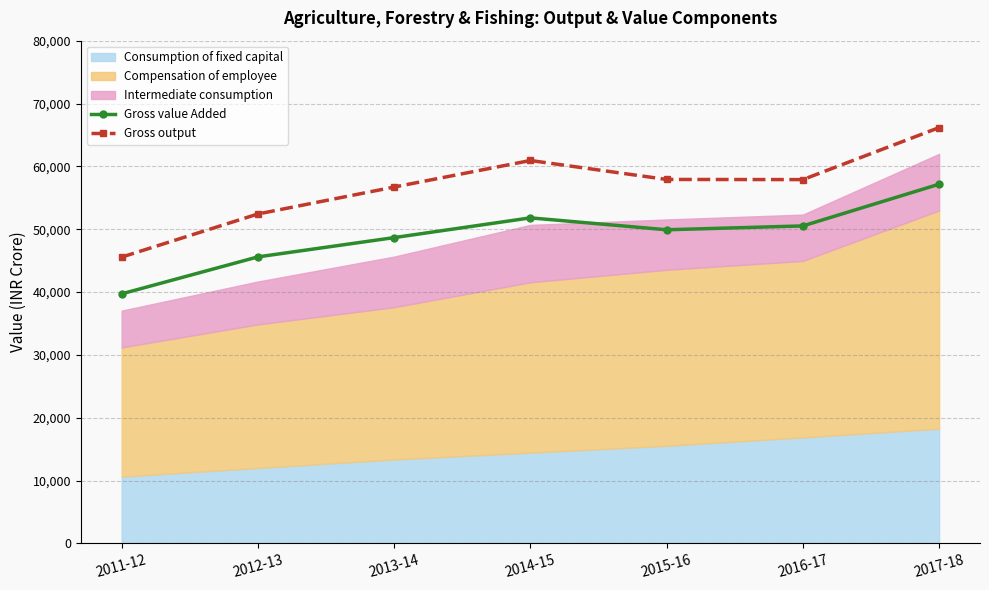

How many data points in Gross output are less than 57896?

3